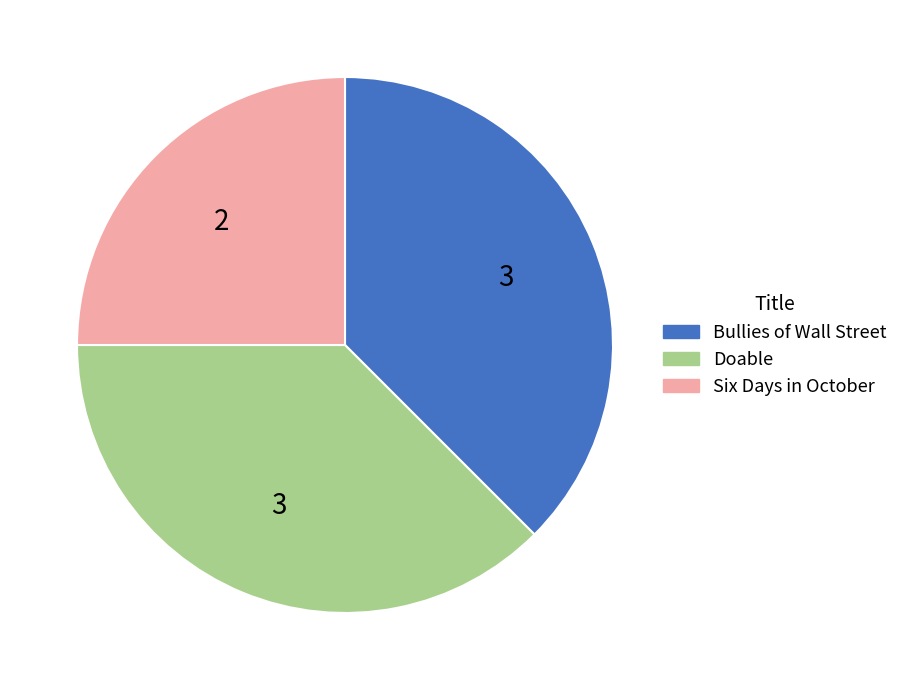

Approximately how many times larger is the value at Bullies of Wall Street compared to Doable?

1.0